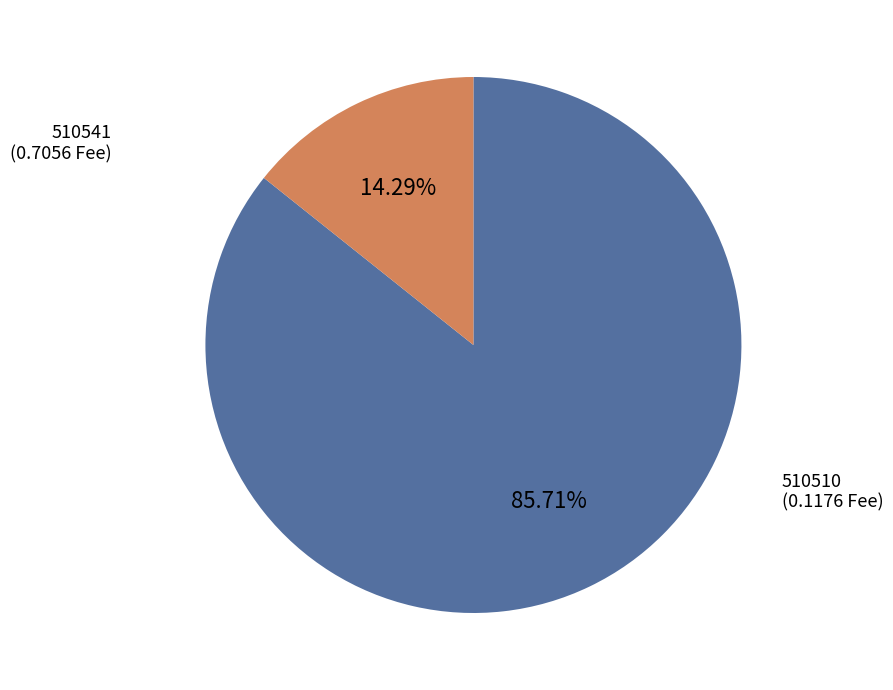

What is the largest slice in the pie chart?

510541